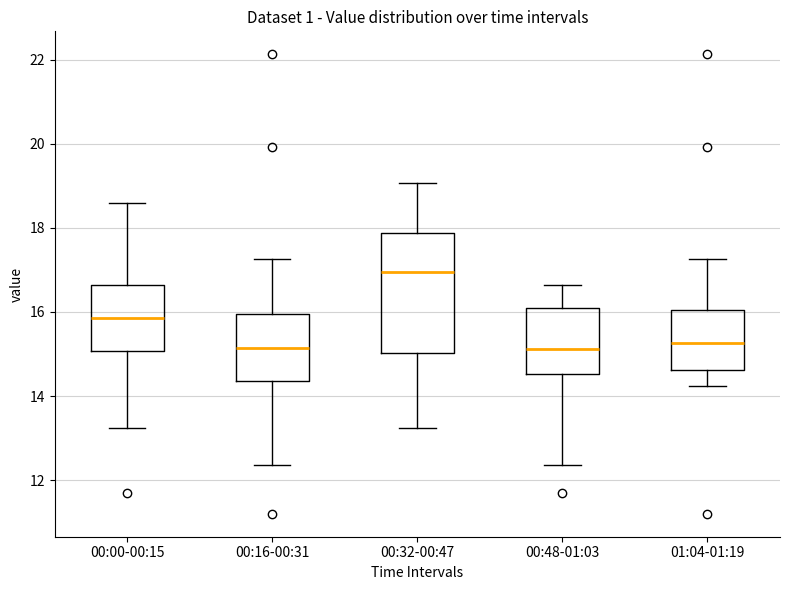

Which box is the tallest, from its lower edge to its upper edge?

00:32-00:47